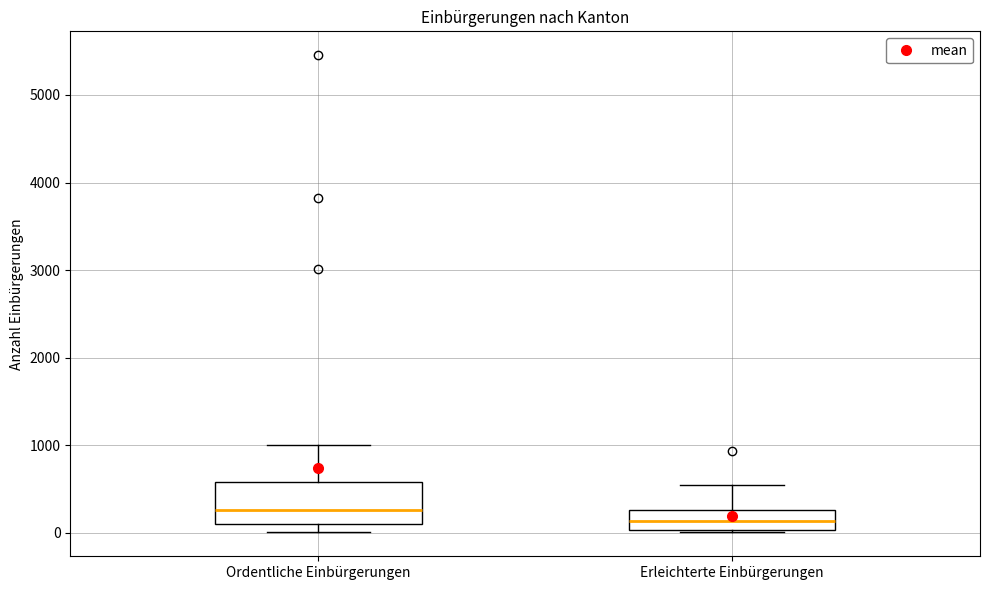

Which box is the tallest, from its lower edge to its upper edge?

Ordentliche Einbürgerungen